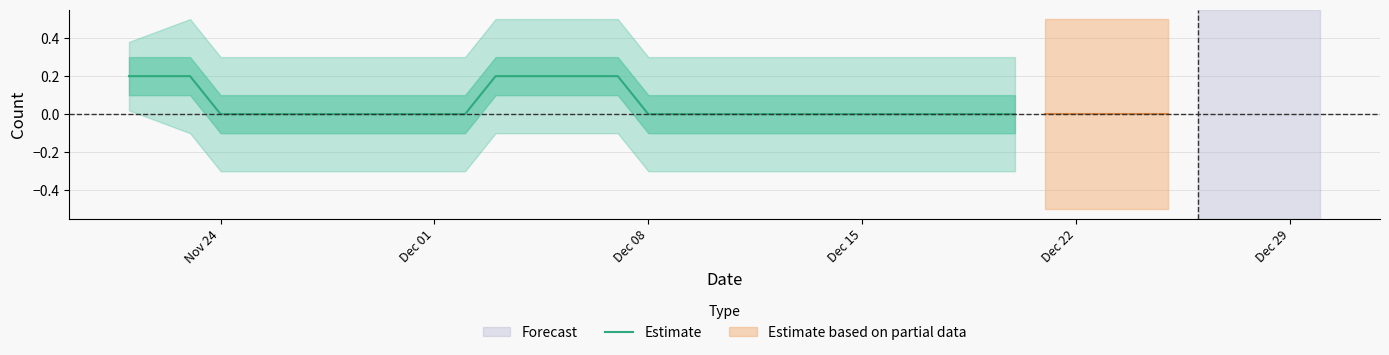

How many values are between 0 and 1?

30